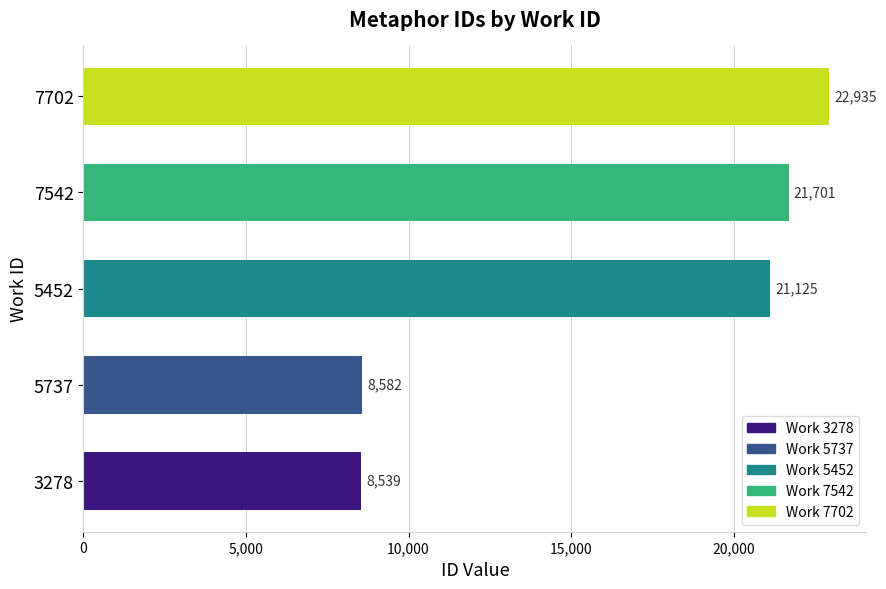

What is the maximum value shown in the chart?

22935